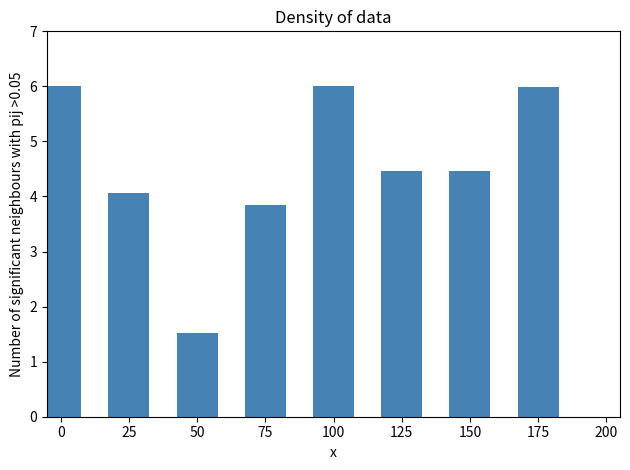

Reading left to right, extract all data points from this chart.

0=6.0	25=4.1	50=1.5	75=3.8	100=6.0	125=4.5	150=4.5	175=6.0